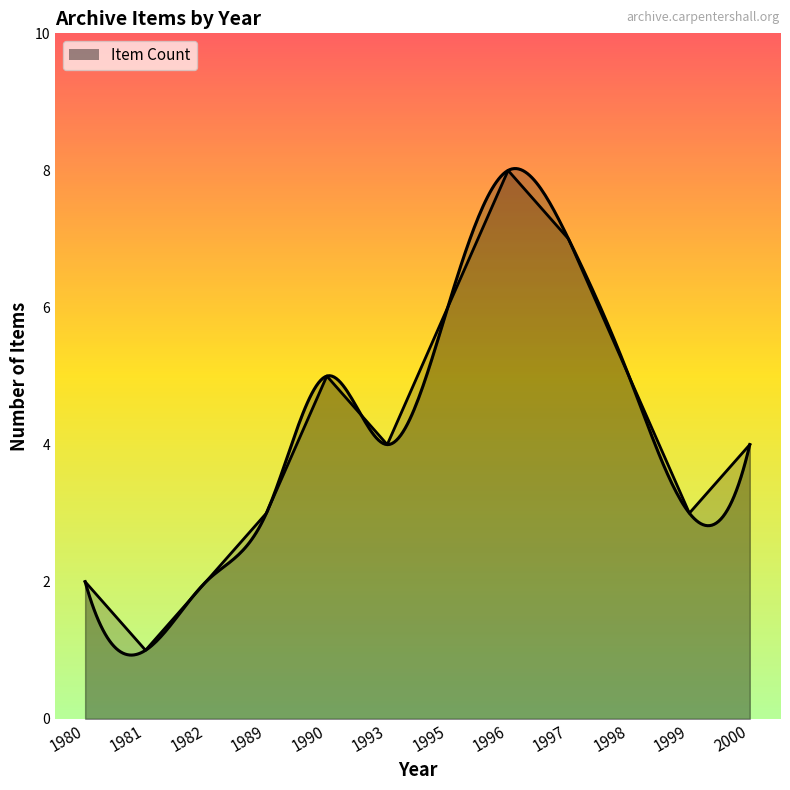

The chart shows a value of 5 at 1998. True or false?

True